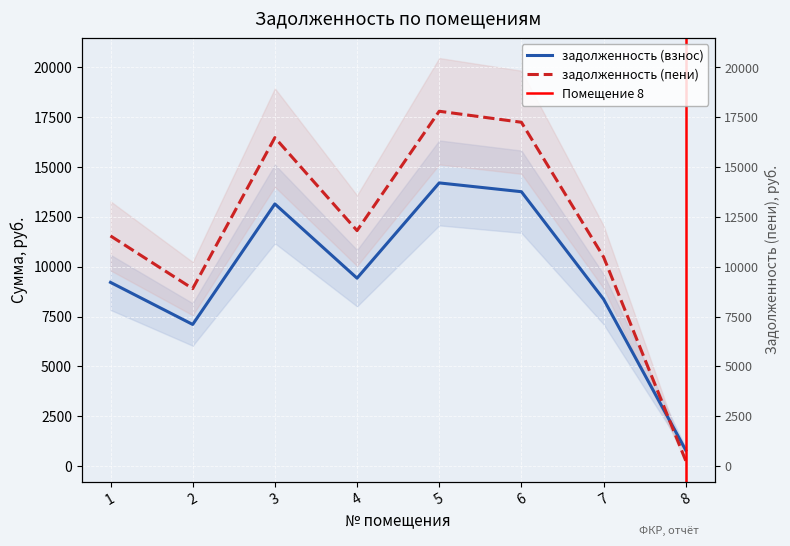

What is the value of the задолженность (взнос) point at the 1st from the left?

9216.0